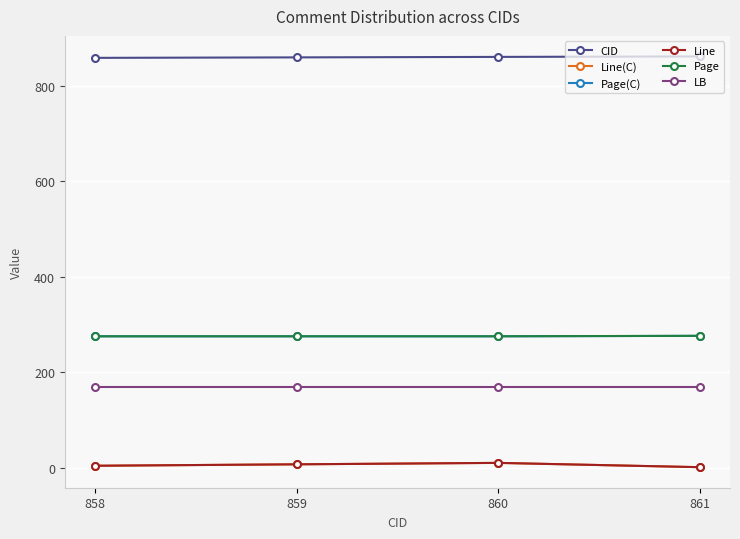

Reading right to left, extract all data points from this chart.

CID: 861.0	860.0	859.0	858.0
Line(C): 1.0	10.0	7.0	4.0
Page(C): 276.0	275.0	275.0	275.0
Line: 1.0	10.0	7.0	4.0
Page: 276.0	275.1	275.1	275.0
LB: 168.0	168.0	168.0	168.0